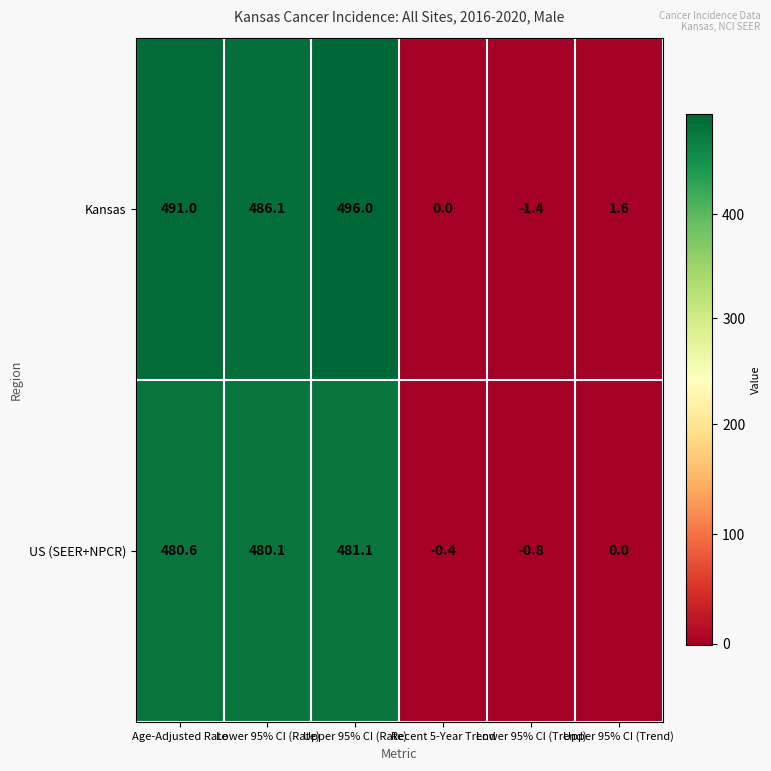

List the series in order of their peak value, highest first.

Kansas, US (SEER+NPCR)